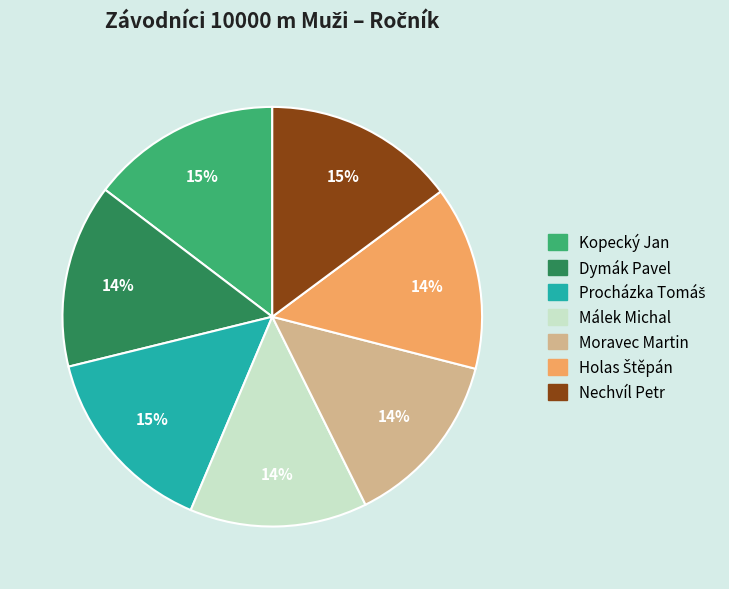

Approximately how many times larger is the value at Málek Michal compared to Moravec Martin?

1.0